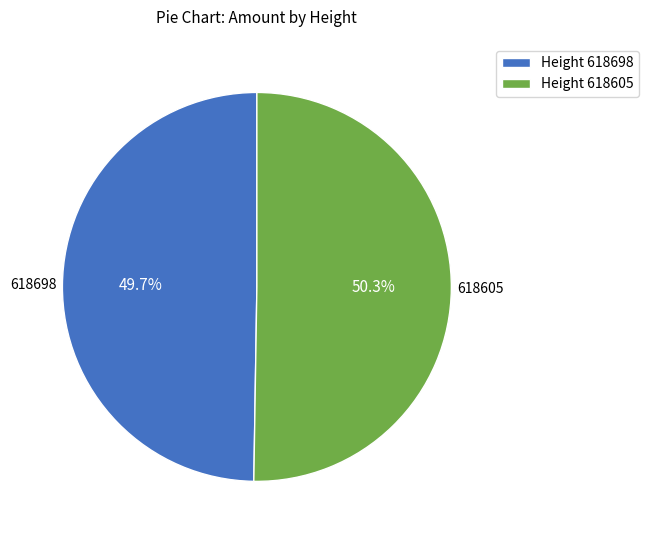

Which category accounts for the majority?

Height 618605